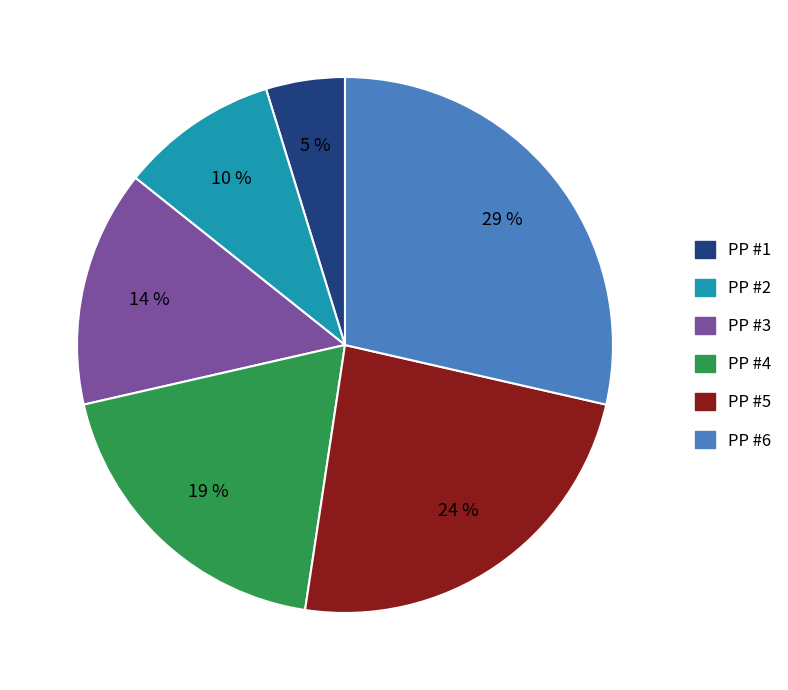

What percentage is the PP #6 slice, to the nearest percent?

29%